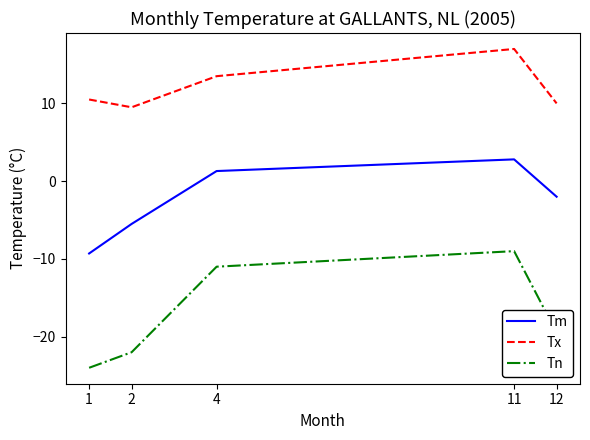

What is the total value across all series at 1?

-22.8